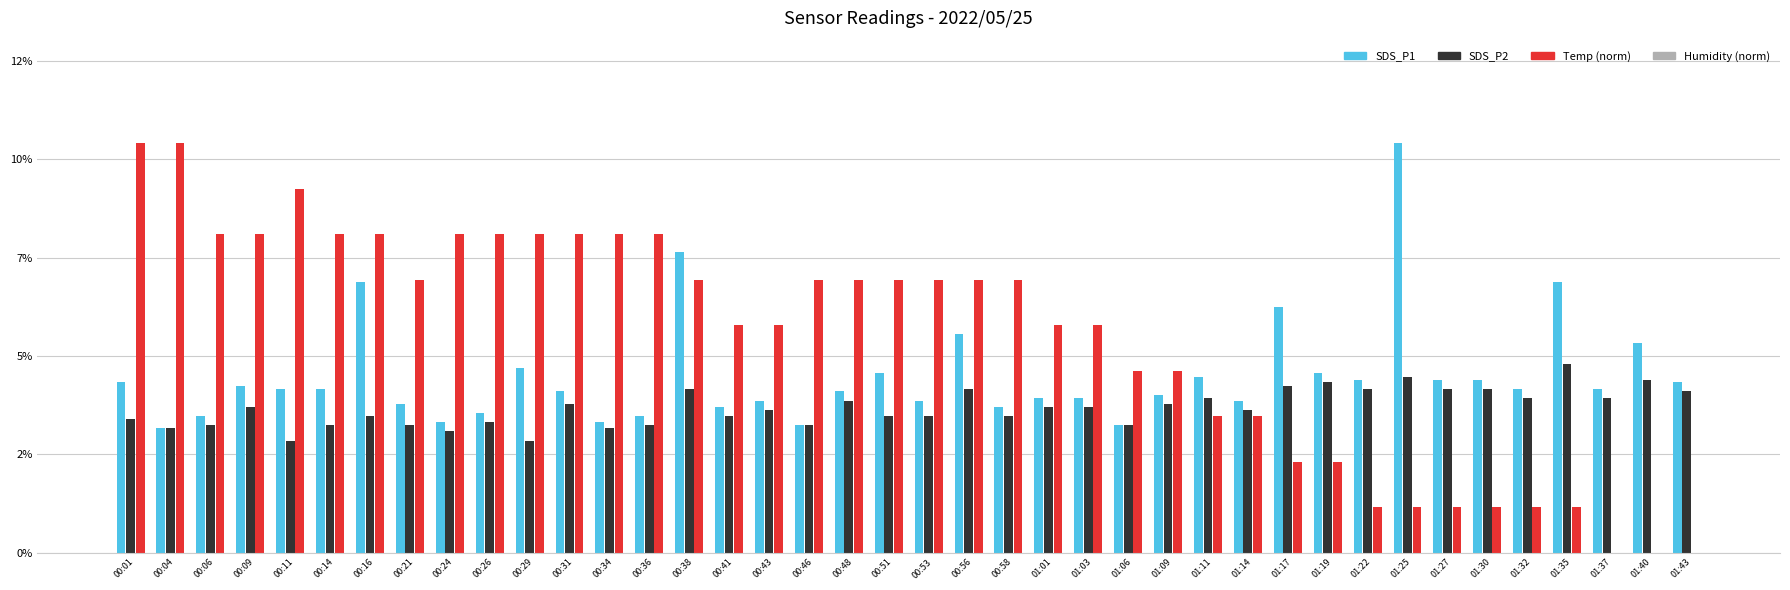

Are the bars horizontal?

No